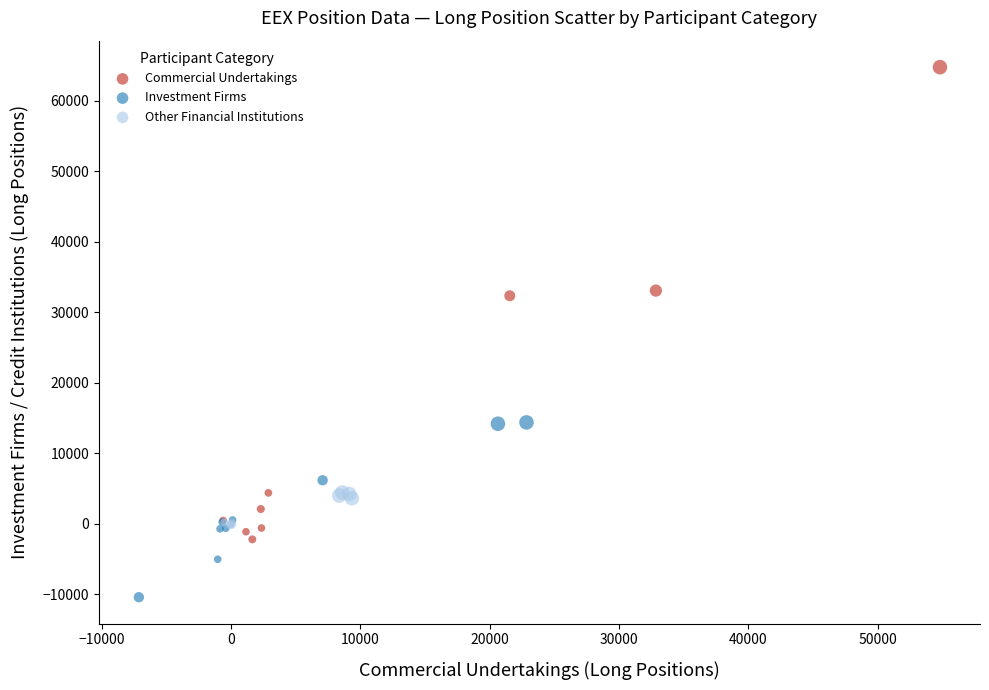

Which series reaches the minimum Y coordinate?

Investment Firms